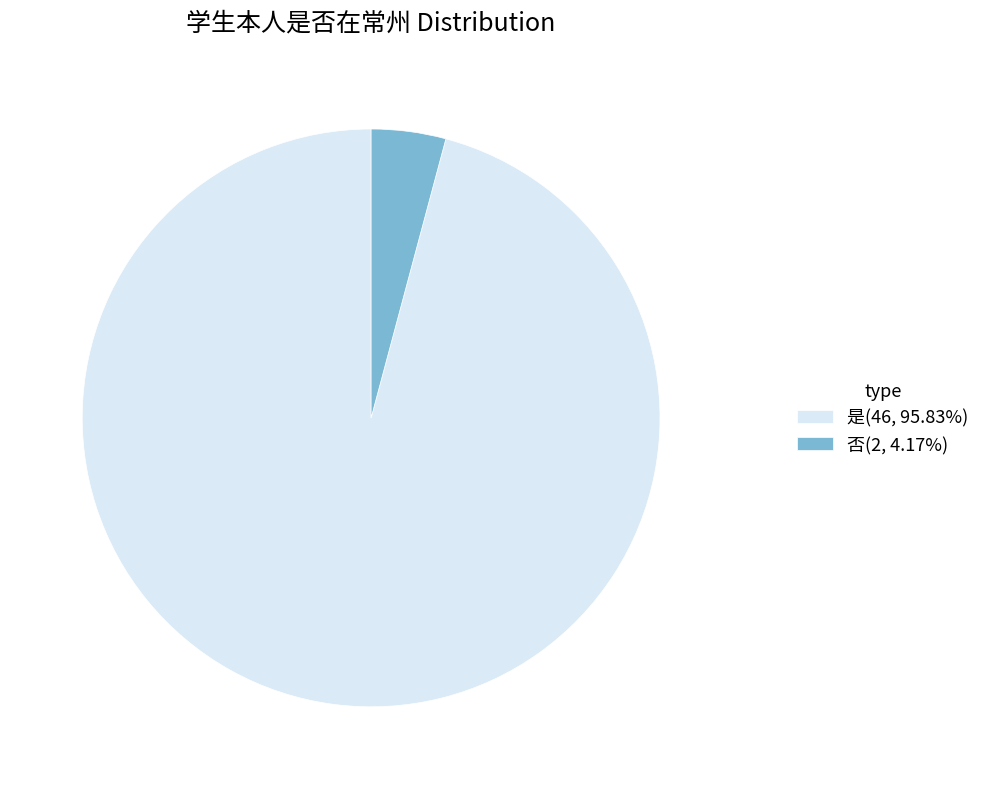

How many segments does this pie chart have?

2